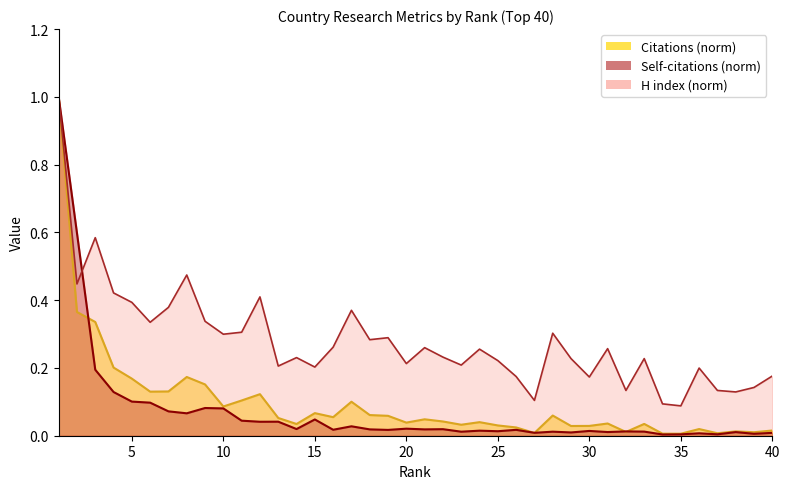

How many lines are shown in the chart?

3